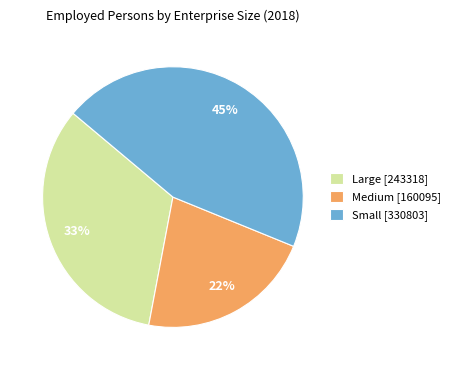

To the nearest percent, what is the difference between the largest and smallest slice percentages?

23%